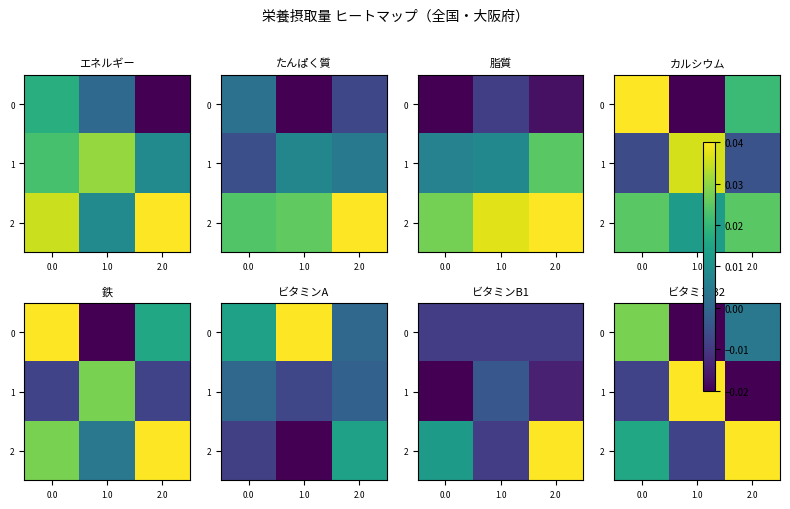

True or false: 0 has a value of 0.0 at 0.0.

True